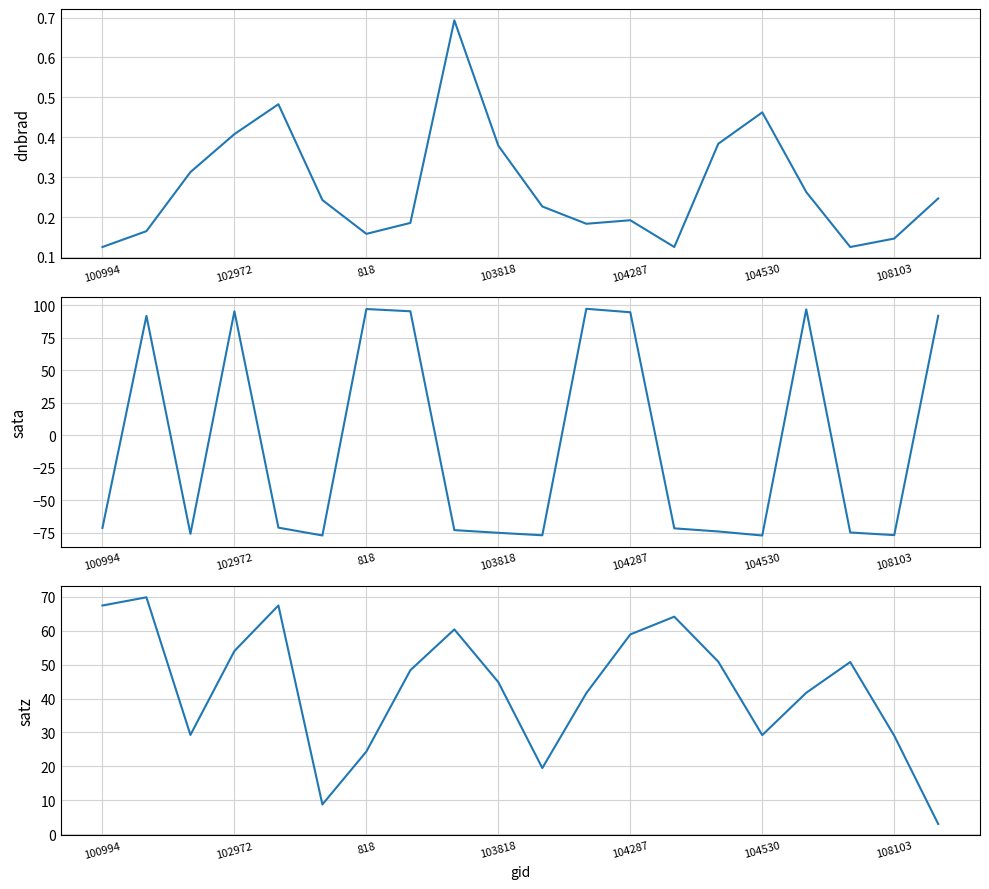

What is the approximate value of satz at 13?

64.1